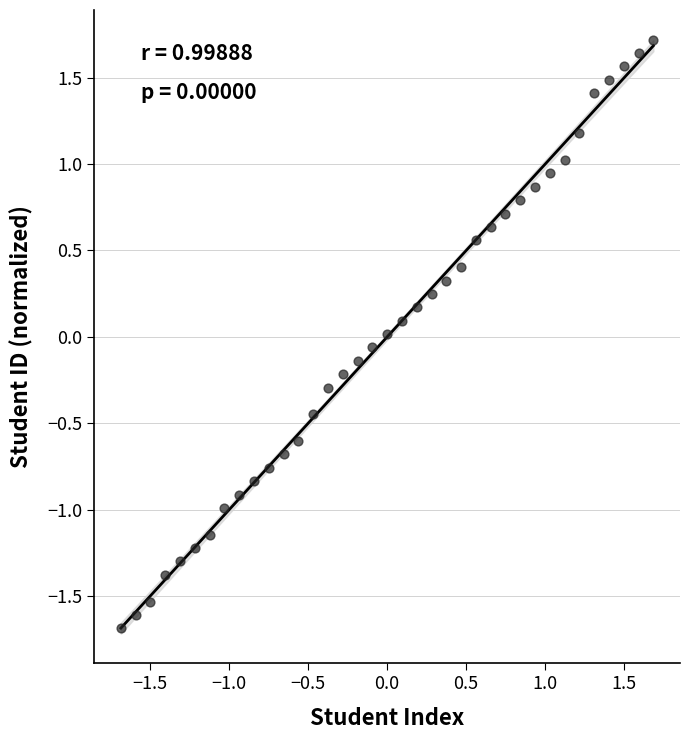

What is the range of Y values (max minus min)?

3.4